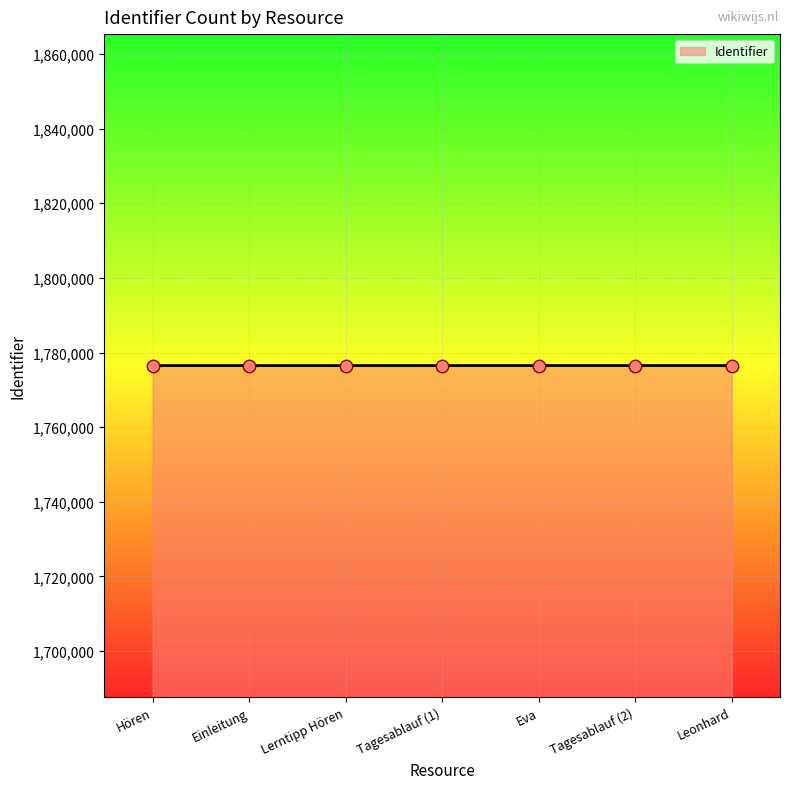

What is the ratio of the value at Tagesablauf (1) to the value at Einleitung?

1.0